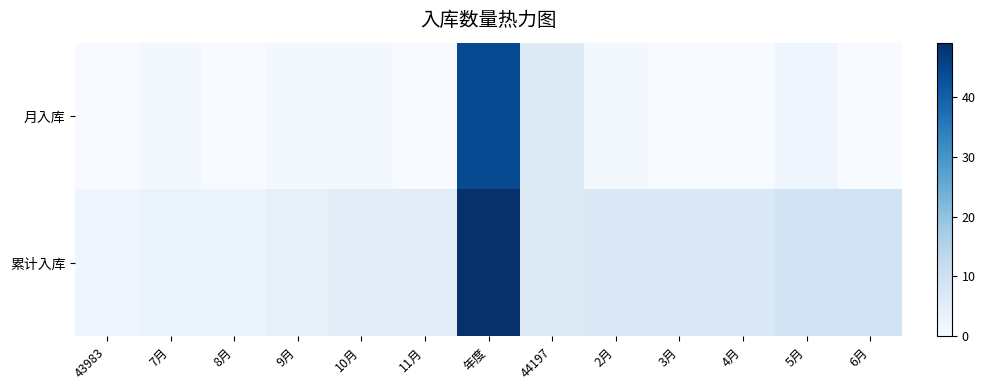

List the series in order of their overall mean, lowest first.

月入库, 累计入库